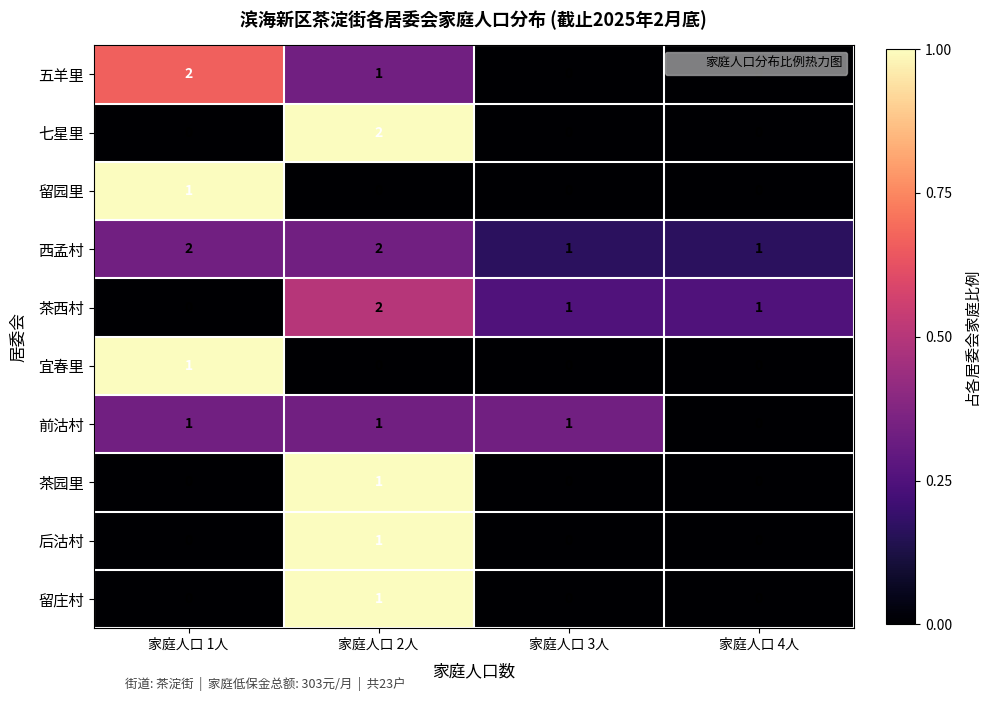

At which category is the sum across all series the highest?

家庭人口 2人